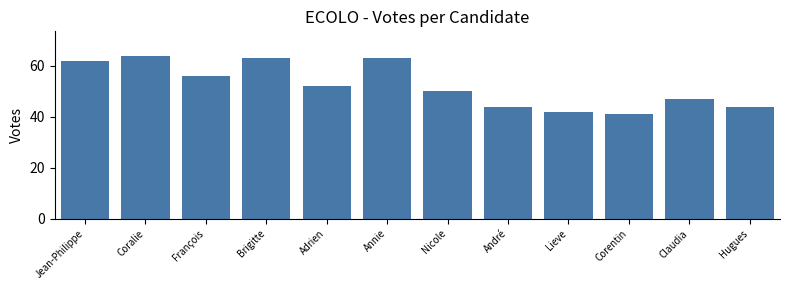

Reading left to right, list all the values displayed in this chart.

Jean-Philippe=62	Coralie=64	François=56	Brigitte=63	Adrien=52	Annie=63	Nicole=50	André=44	Lieve=42	Corentin=41	Claudia=47	Hugues=44